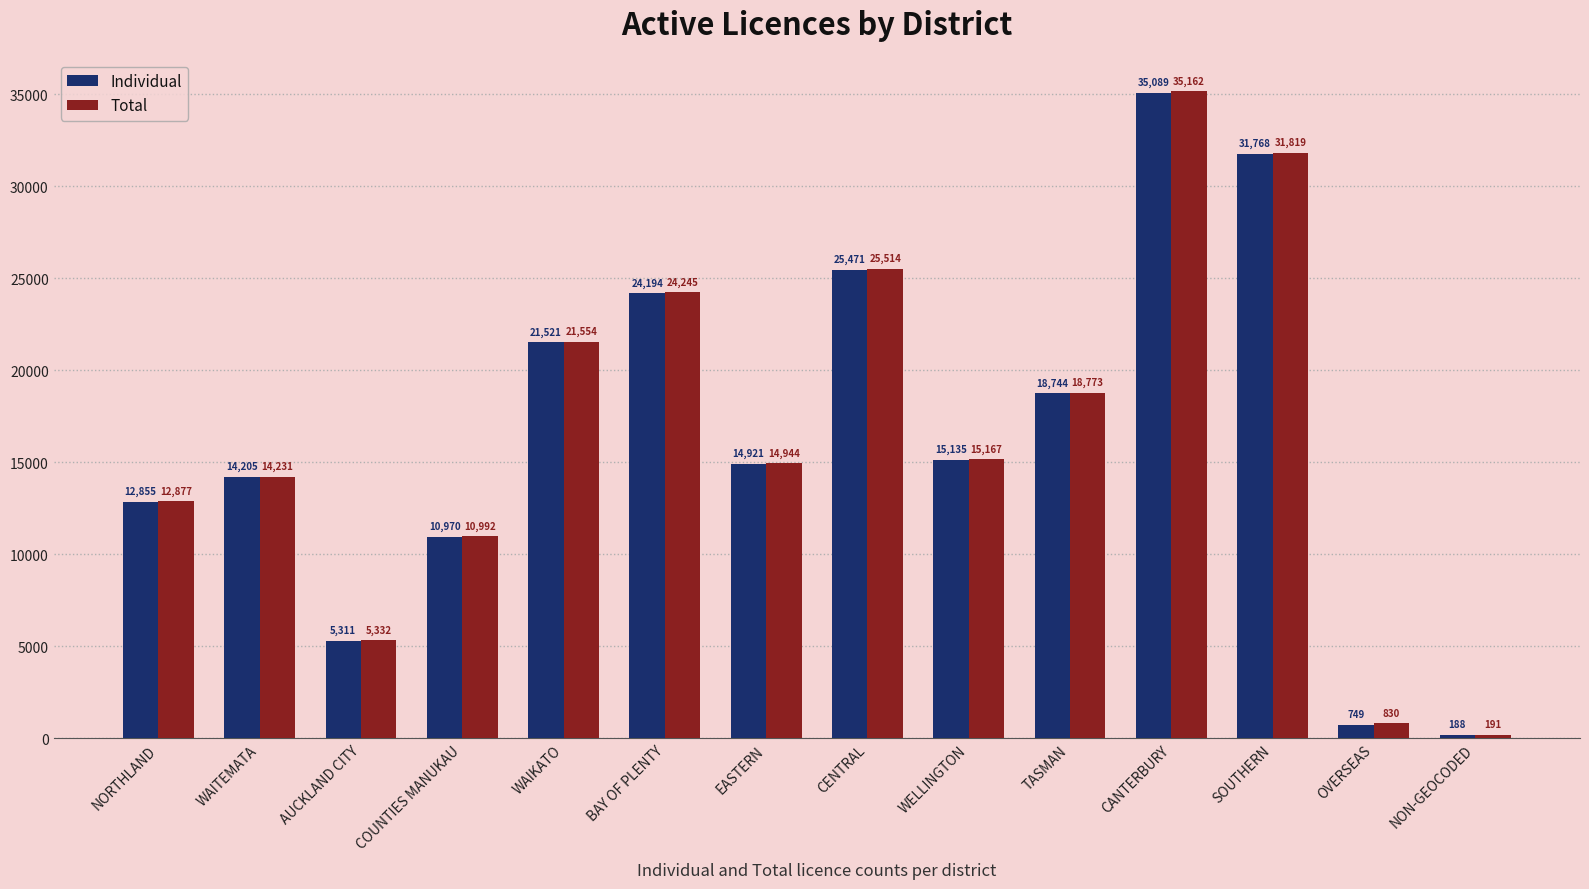

Rank the series by their maximum value, from lowest to highest.

Individual, Total